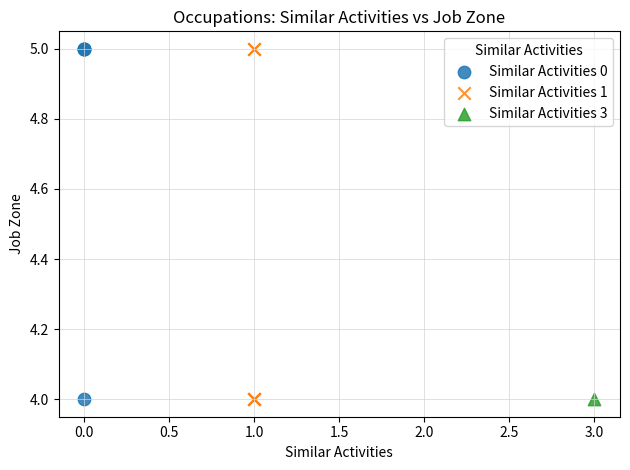

What are all the series names shown in the legend?

Similar Activities 0, Similar Activities 1, Similar Activities 3